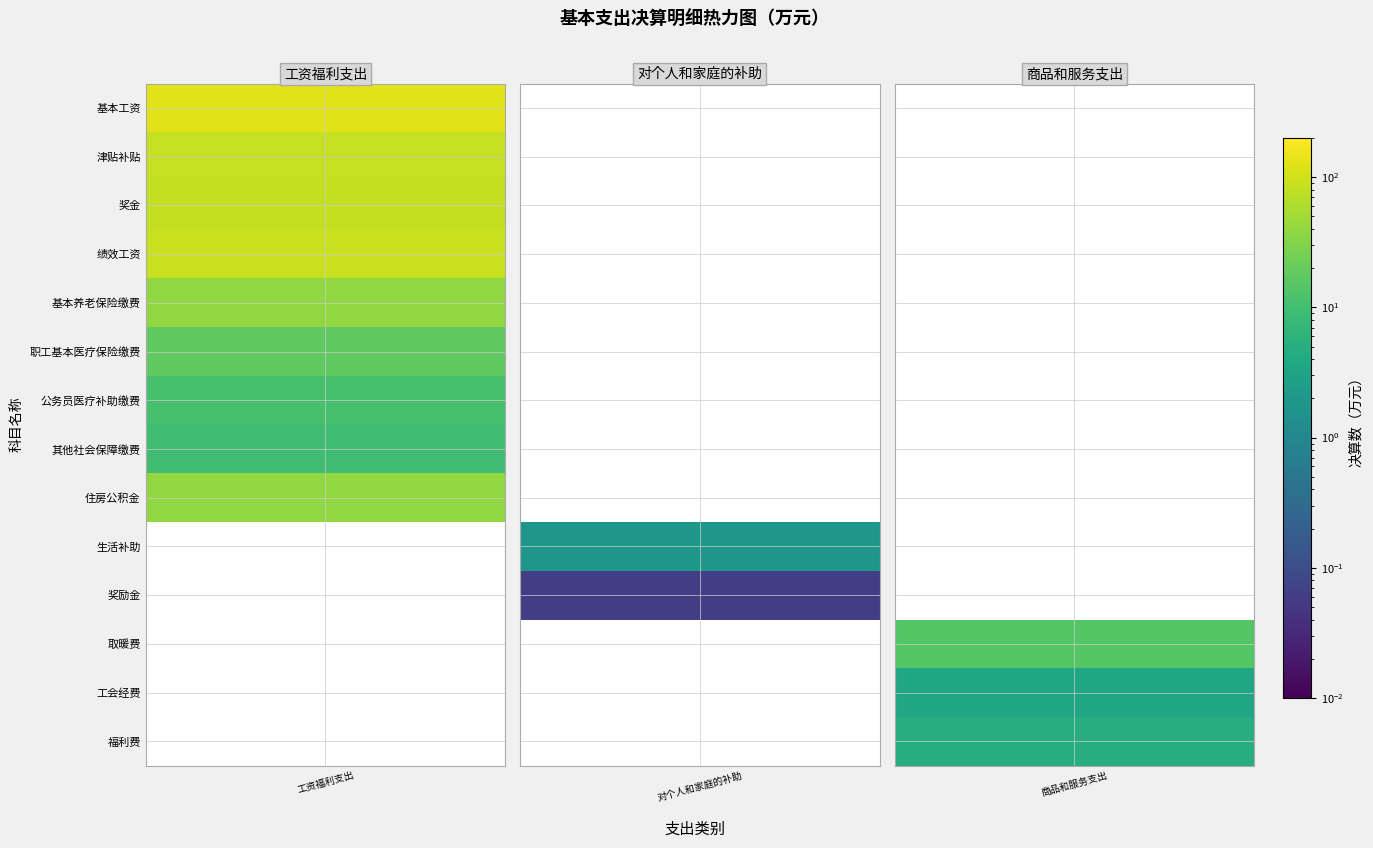

At which category does the chart reach its minimum across all series?

对个人和家庭的补助